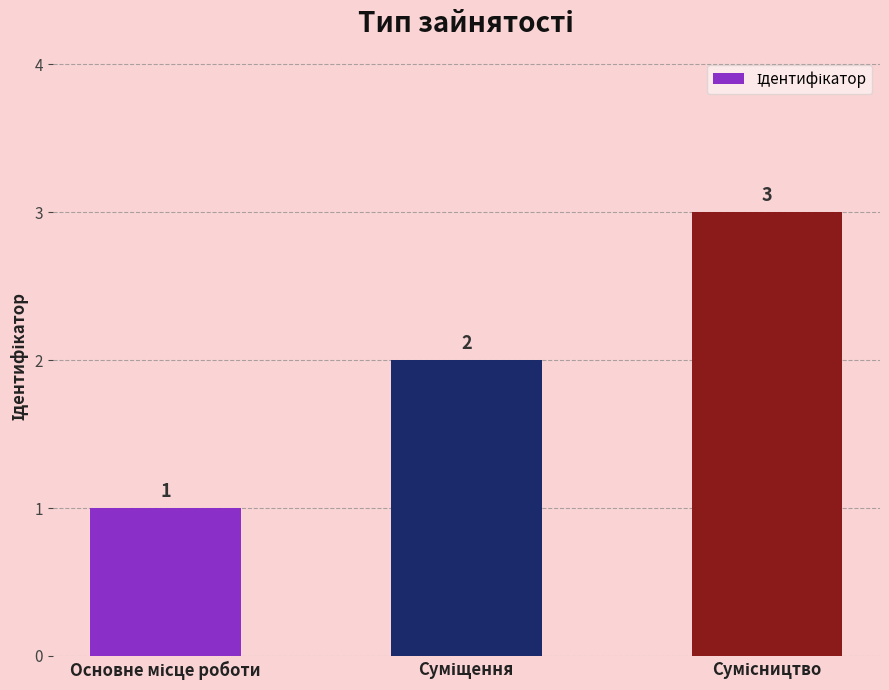

What is the sum of all values?

6